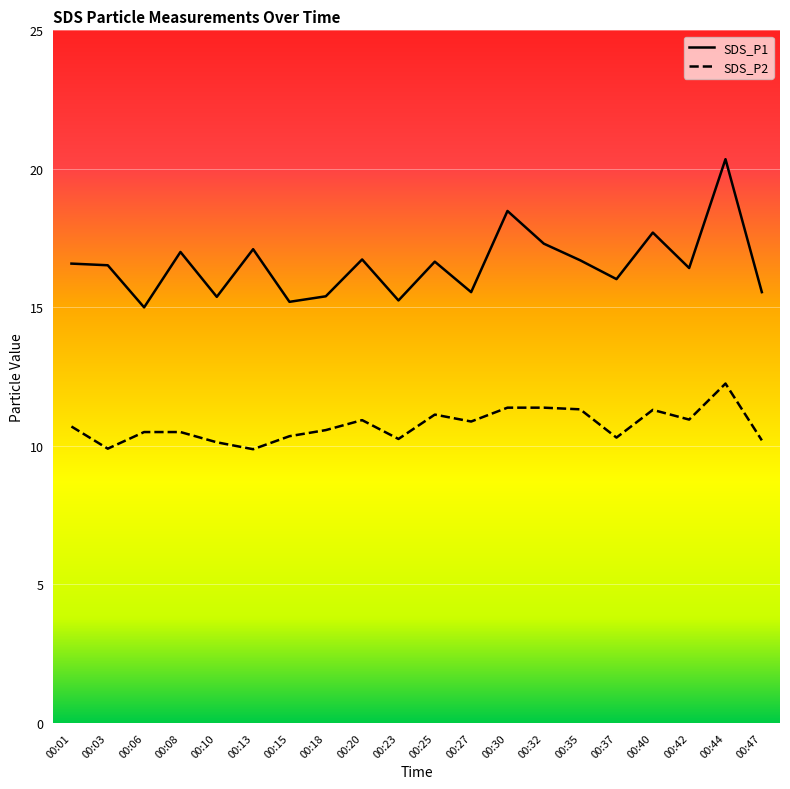

List the series in order of their peak value, lowest first.

SDS_P2, SDS_P1